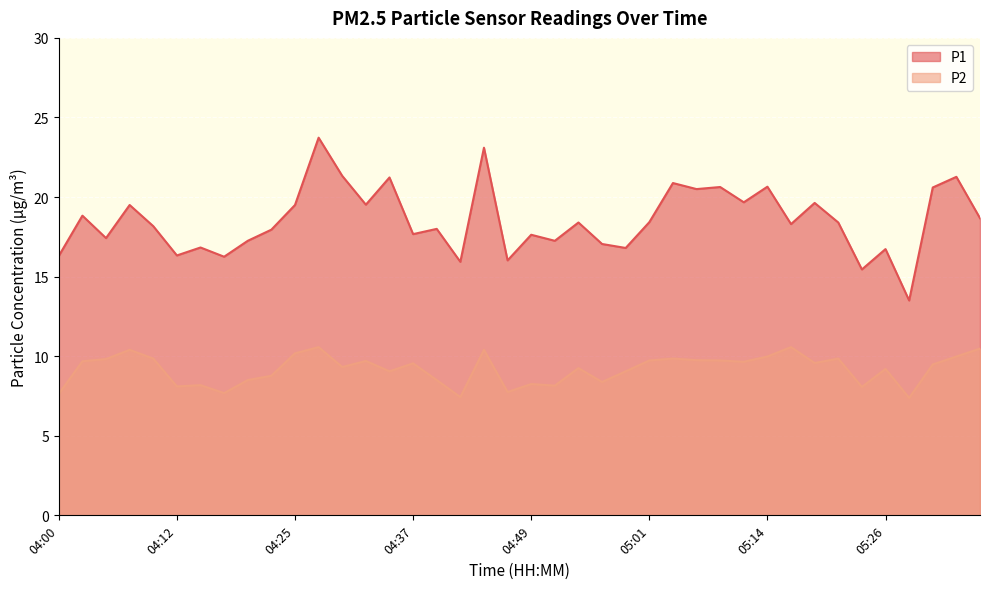

Reading left to right, what are all the values shown in this chart?

P1: 16.3	18.8	17.4	19.5	18.2	16.3	16.8	16.2	17.2	17.9	19.5	23.7	21.3	19.5	21.2	17.7	18.0	15.9	23.1	16.0	17.6	17.2	18.4	17.1	16.8	18.4	20.9	20.5	20.6	19.7	20.6	18.3	19.6	18.4	15.4	16.7	13.5	20.6	21.3	18.7
P2: 7.6	9.7	9.8	10.4	9.8	8.1	8.2	7.7	8.5	8.8	10.2	10.6	9.3	9.7	9.1	9.6	8.5	7.4	10.4	7.8	8.2	8.2	9.2	8.4	9.1	9.7	9.8	9.8	9.7	9.7	10.0	10.6	9.6	9.8	8.1	9.2	7.4	9.5	10.0	10.5